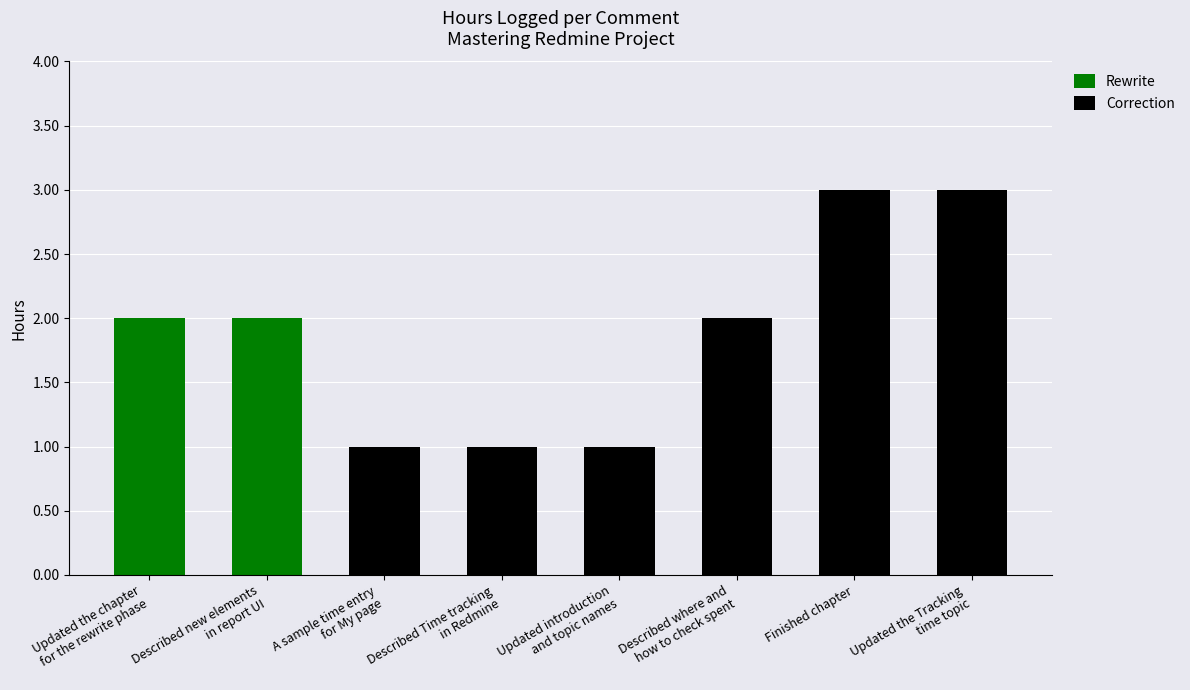

What is the label of the 3rd bar from the left?

A sample time entry
for My page